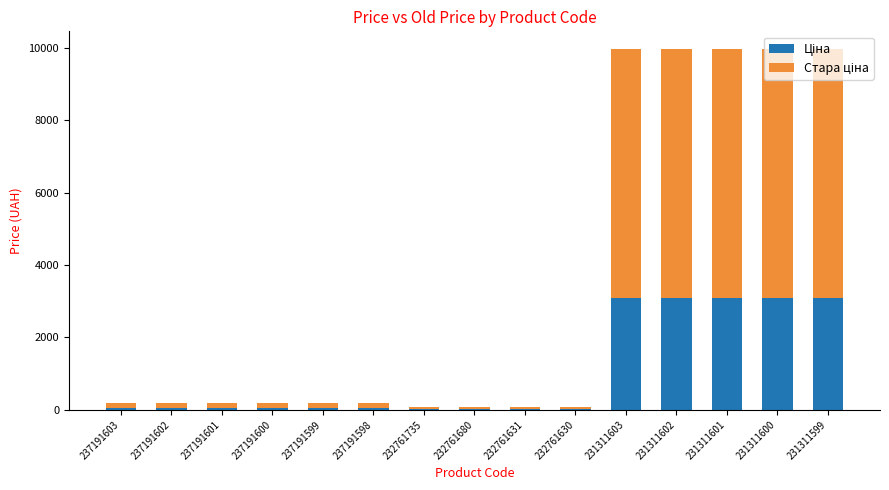

Are the bars grouped side by side (vs. stacked)?

No